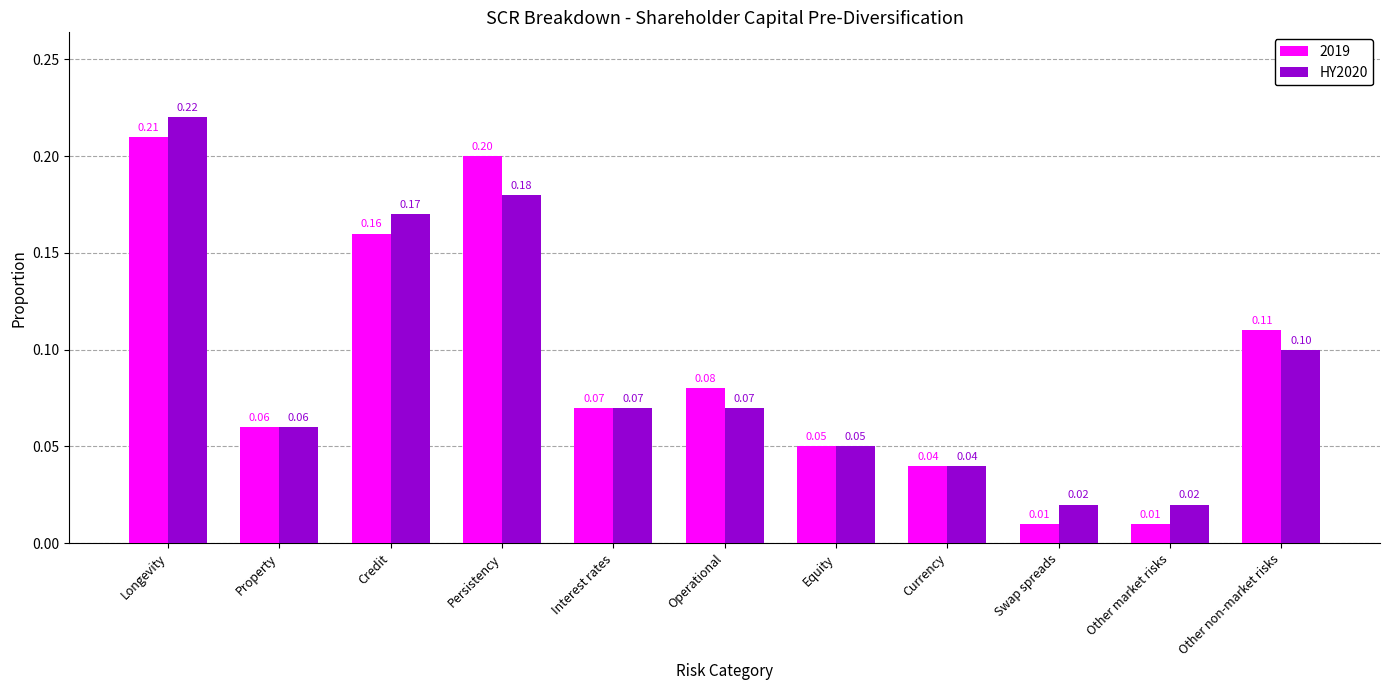

Which series changed the most between Persistency and Equity?

2019